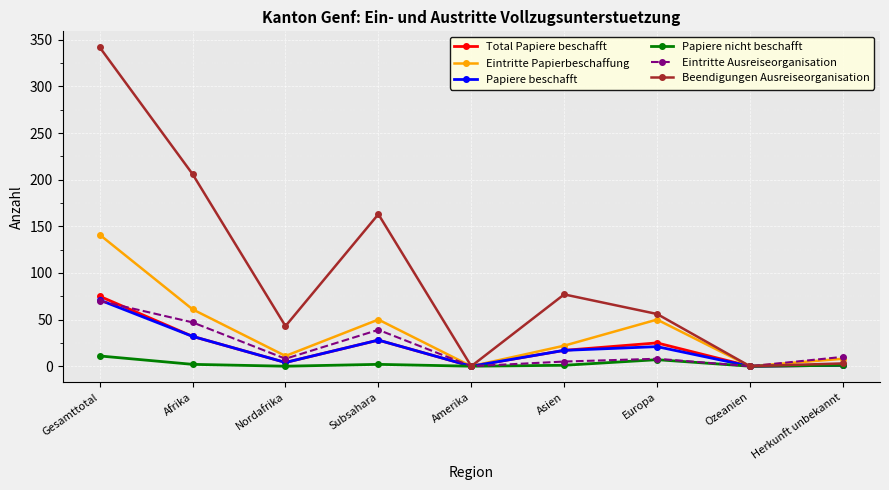

What is the total value across all series at Afrika?

380